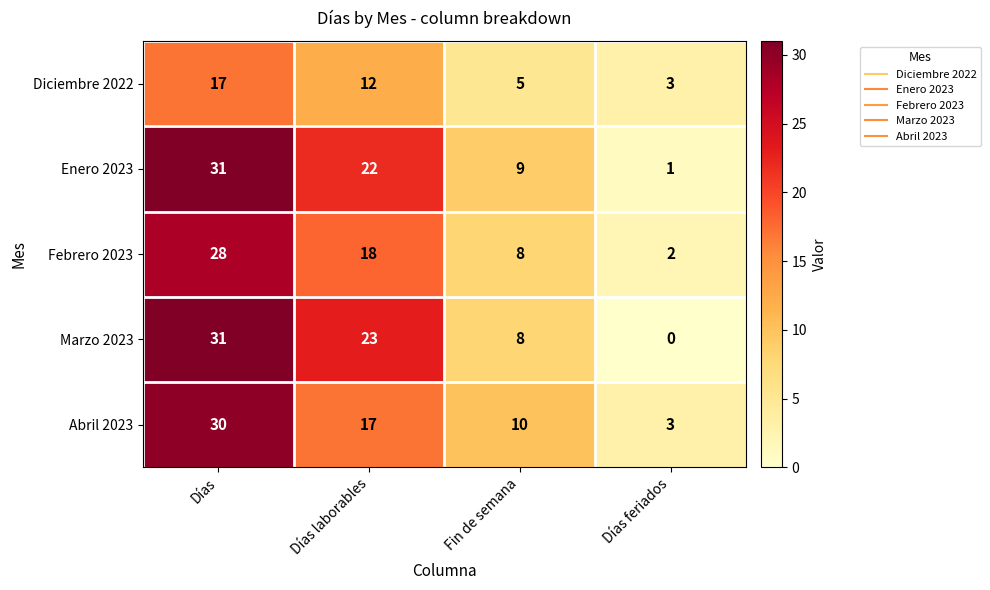

What is the difference between the highest and lowest values at Días?

14